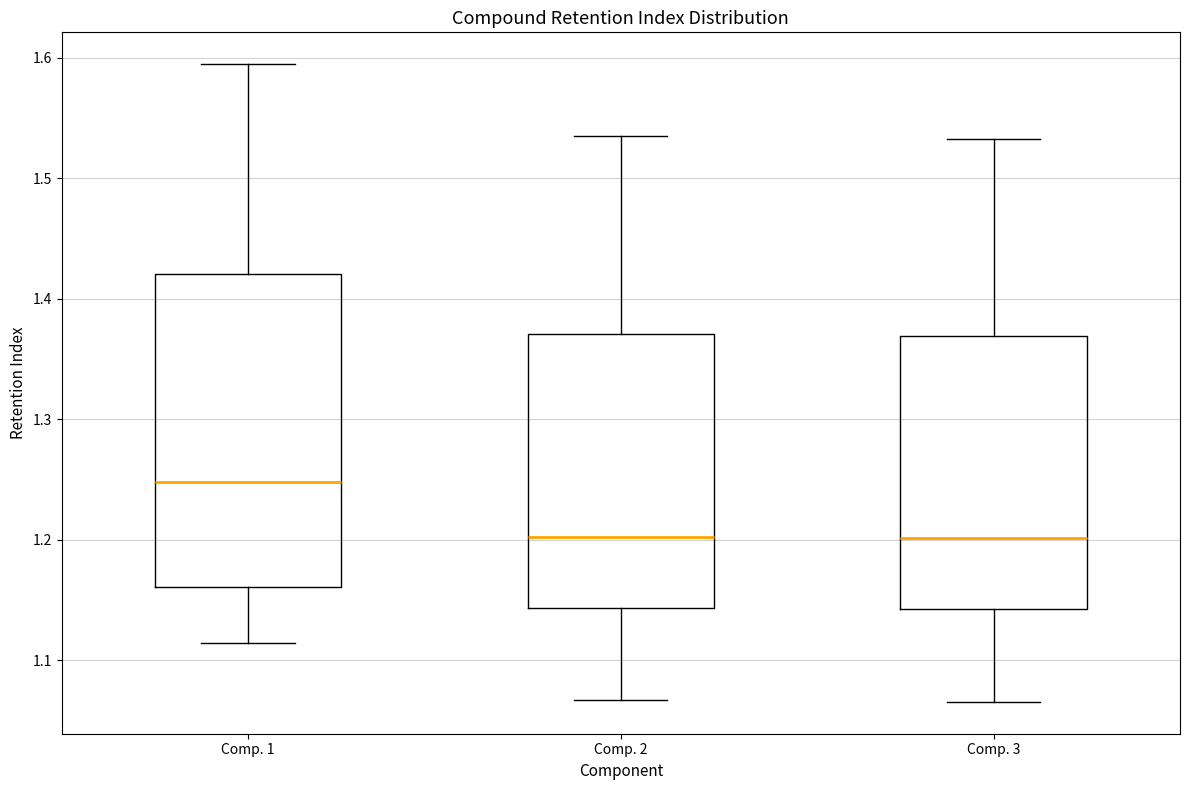

Which box's median line is the highest?

Comp. 1